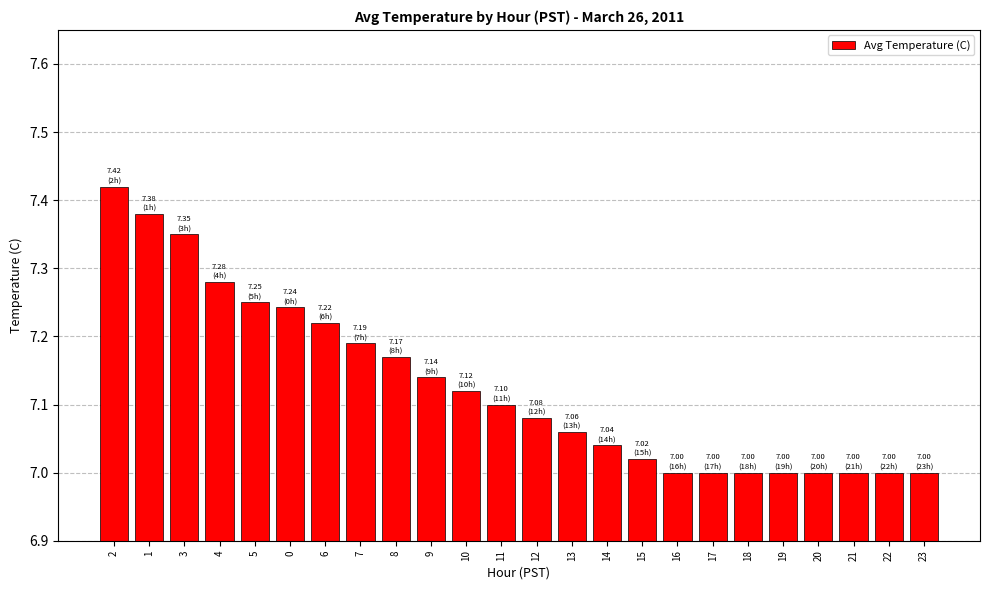

What is the label of the 20th bar from the right?

5